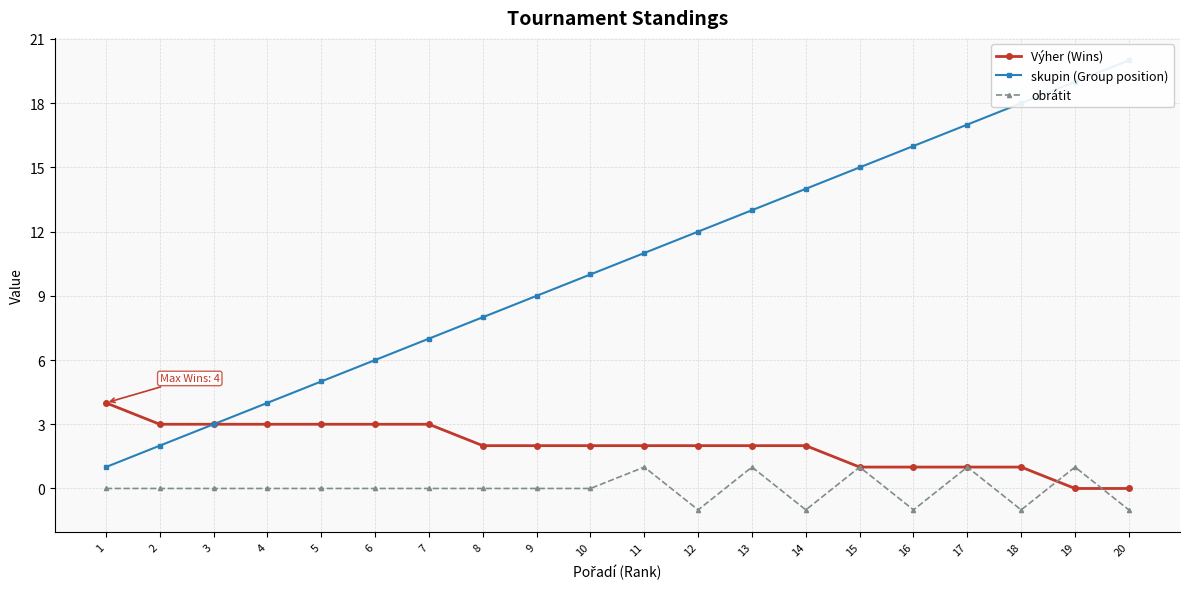

What is the sum of all Výher (Wins) values?

40